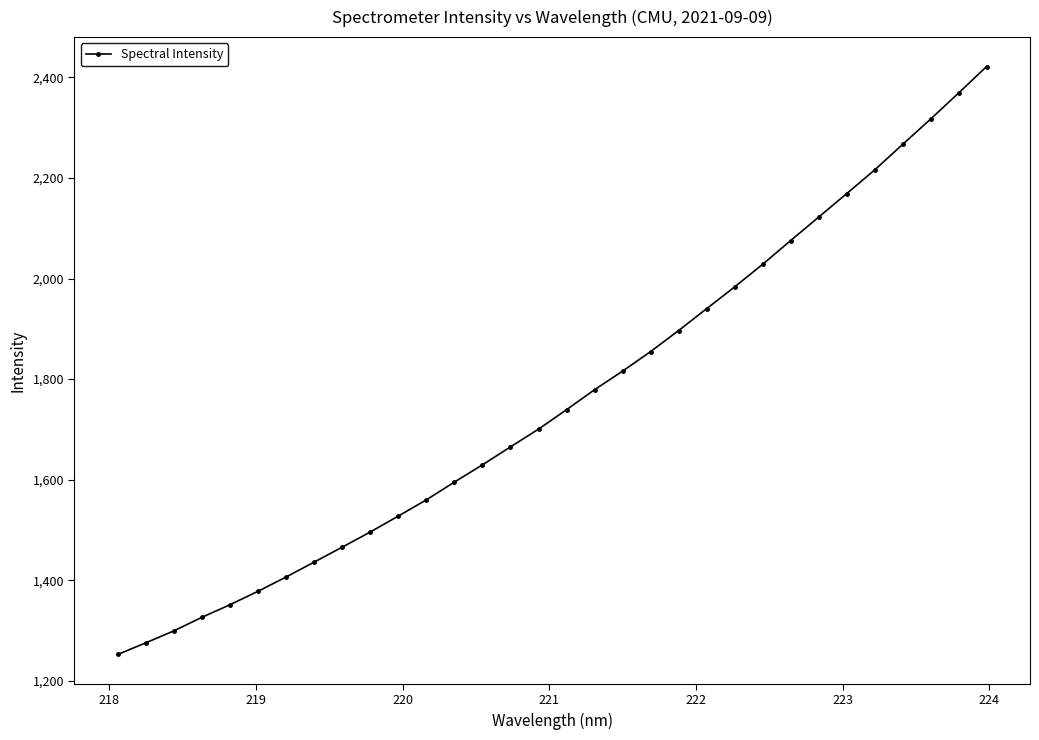

What is the value of the 23rd point from the left?

1983.3